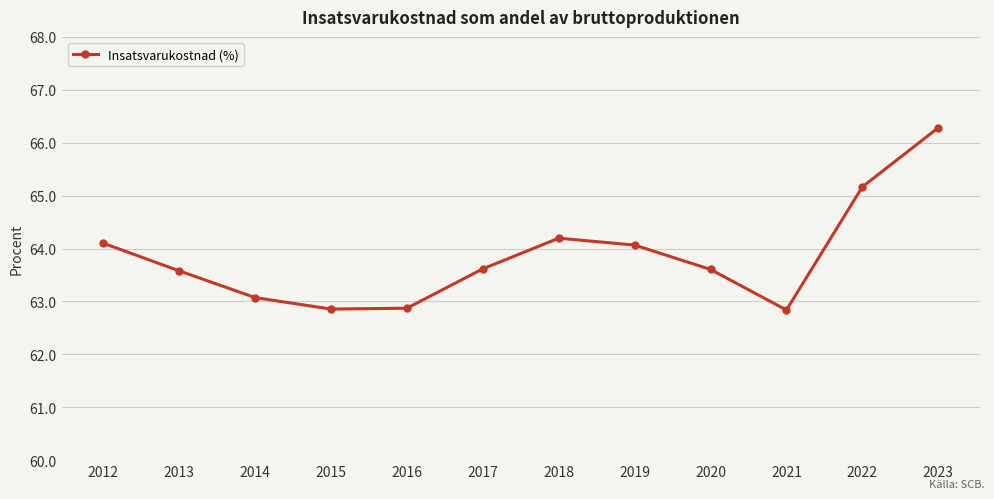

What is the change in value from 2017 to 2019?

+0.4